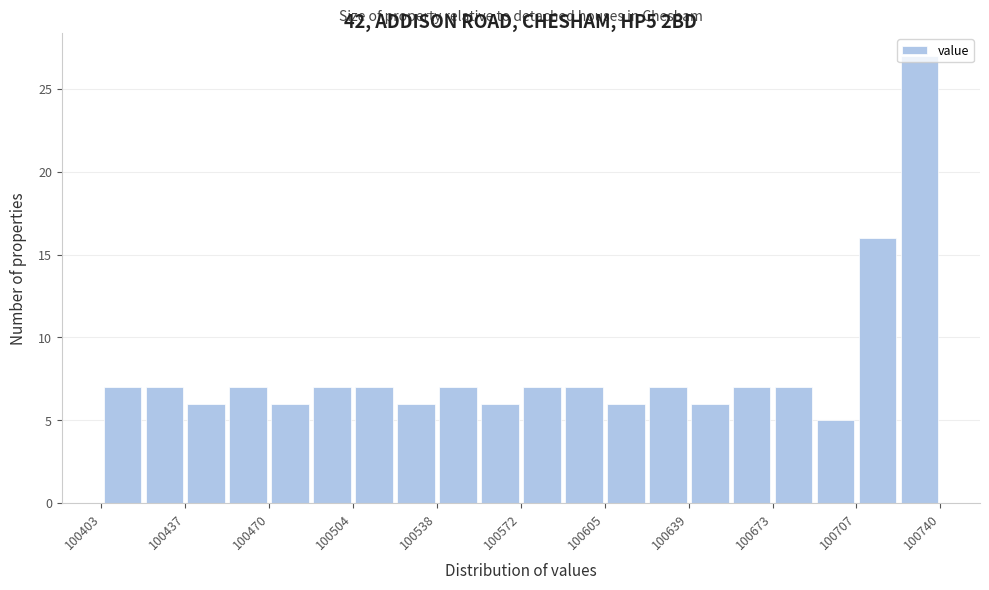

Read against the x-axis, roughly where is the centre of the tallest bar?

100730